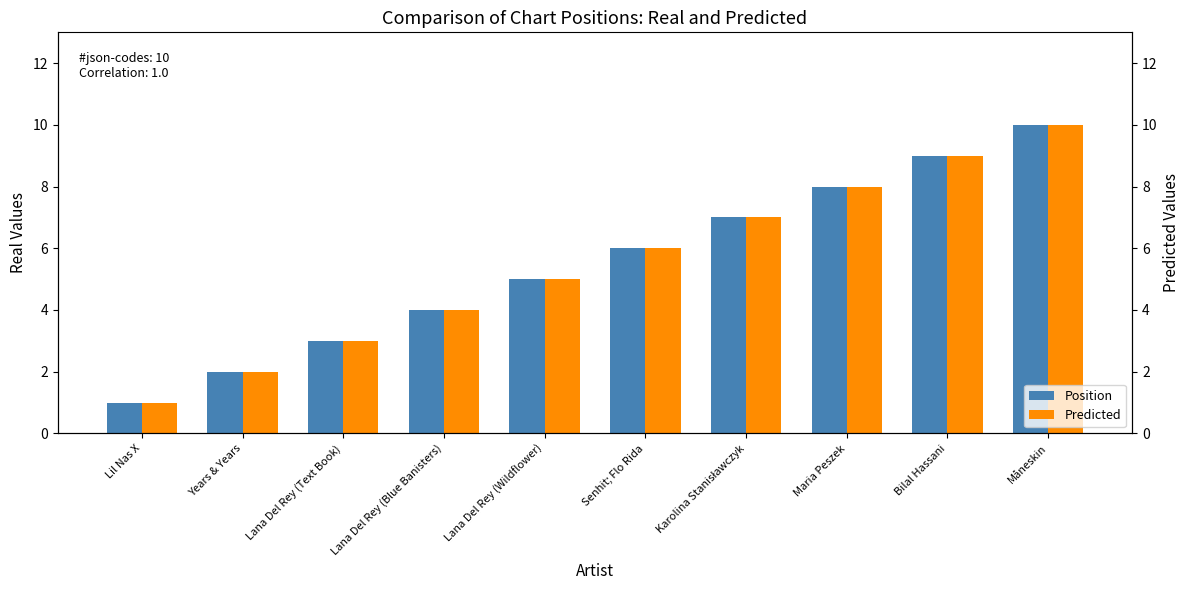

What value does the Position series have at Karolina Stanisławczyk?

7